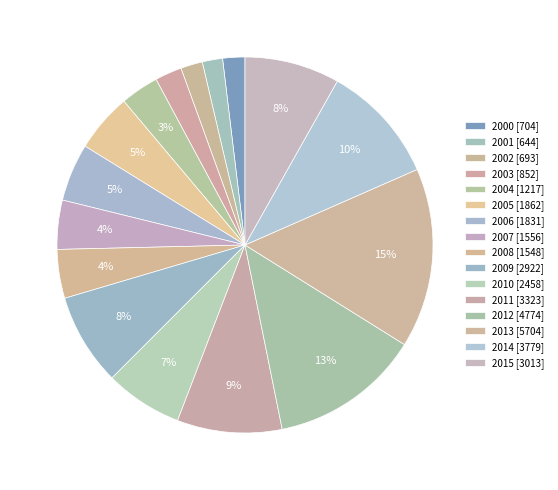

Count the number of slices in the pie.

16